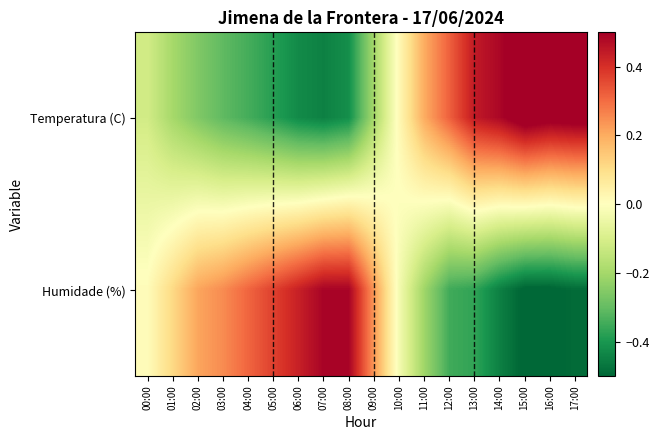

Which label corresponds to the largest value in the chart?

15:00